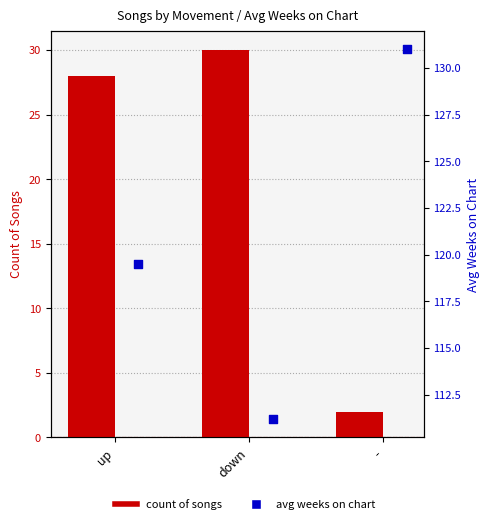

Which series has the largest total across all categories?

avg weeks on chart